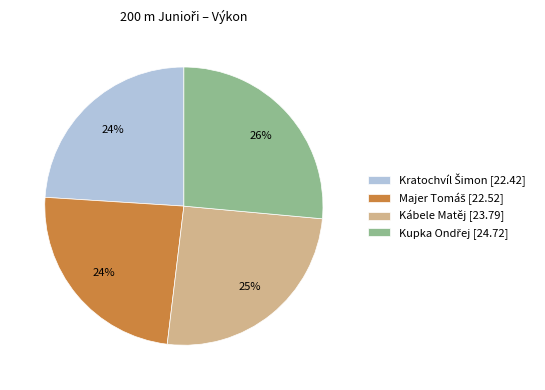

What percentage is the Kábele Matěj [23.79] slice, to the nearest percent?

25%